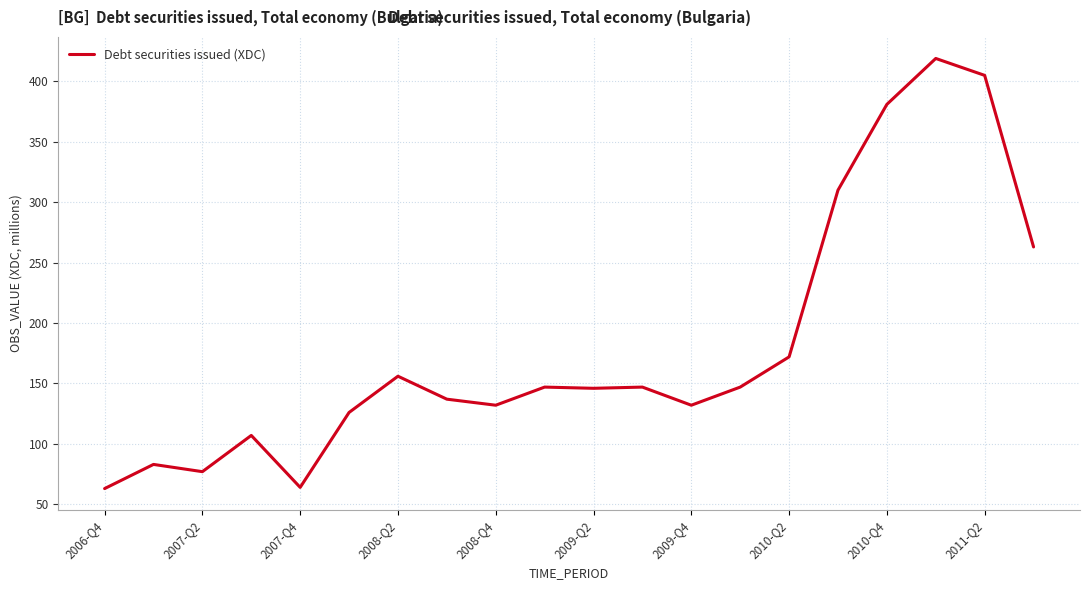

What is the greatest value displayed?

419